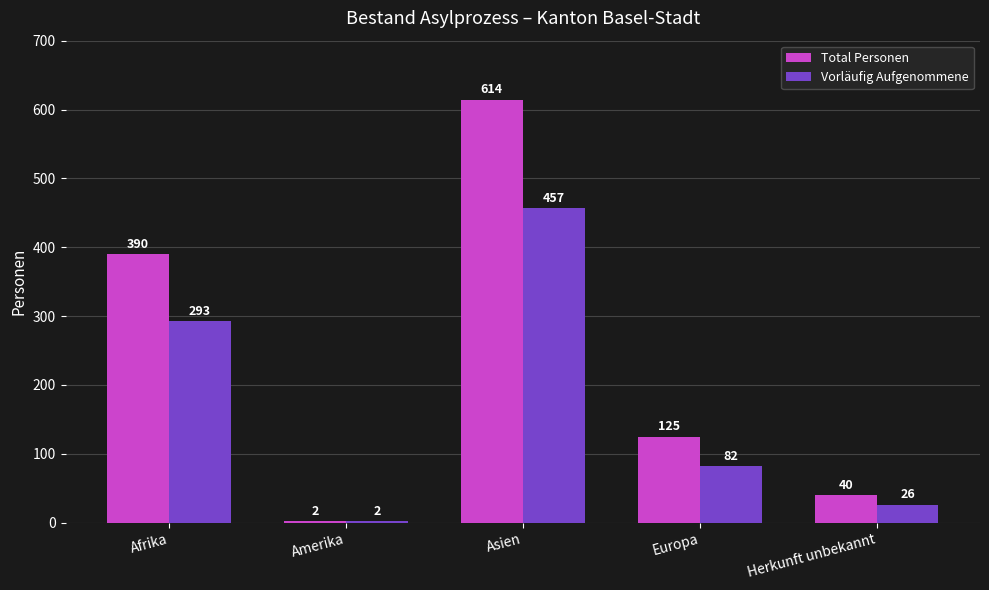

What are all the series names shown in the legend?

Total Personen, Vorläufig Aufgenommene